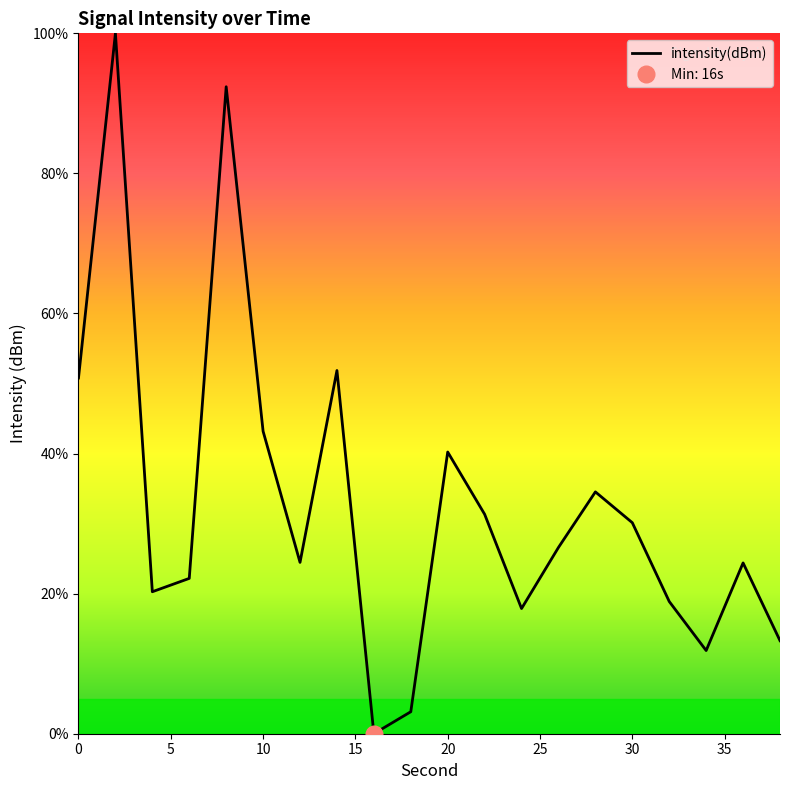

How many values are above zero?

19